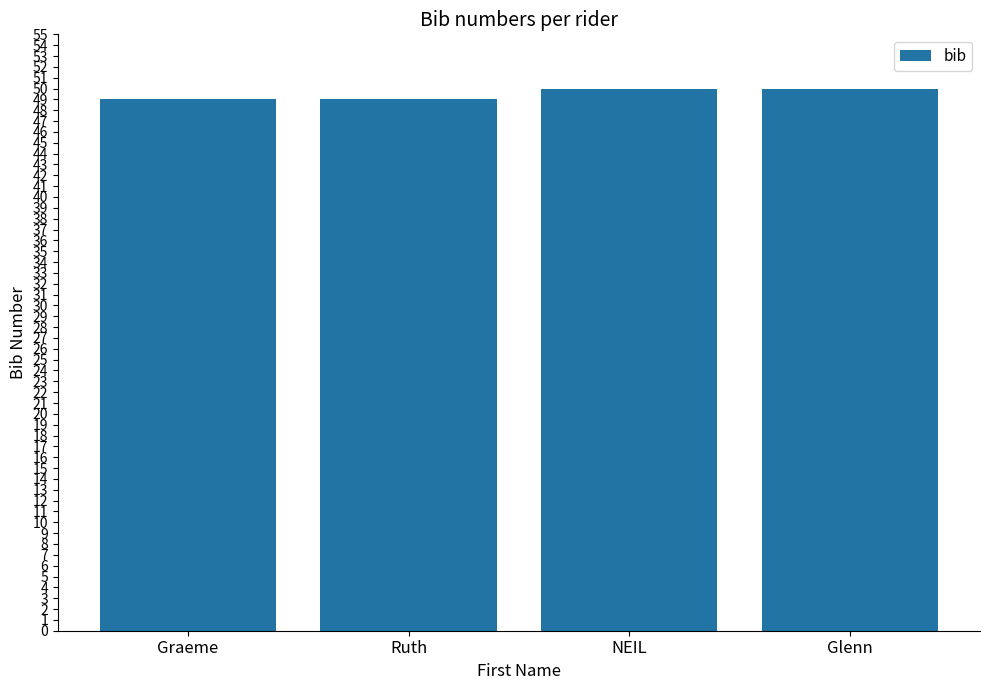

What is the label of the 3rd bar from the right?

Ruth